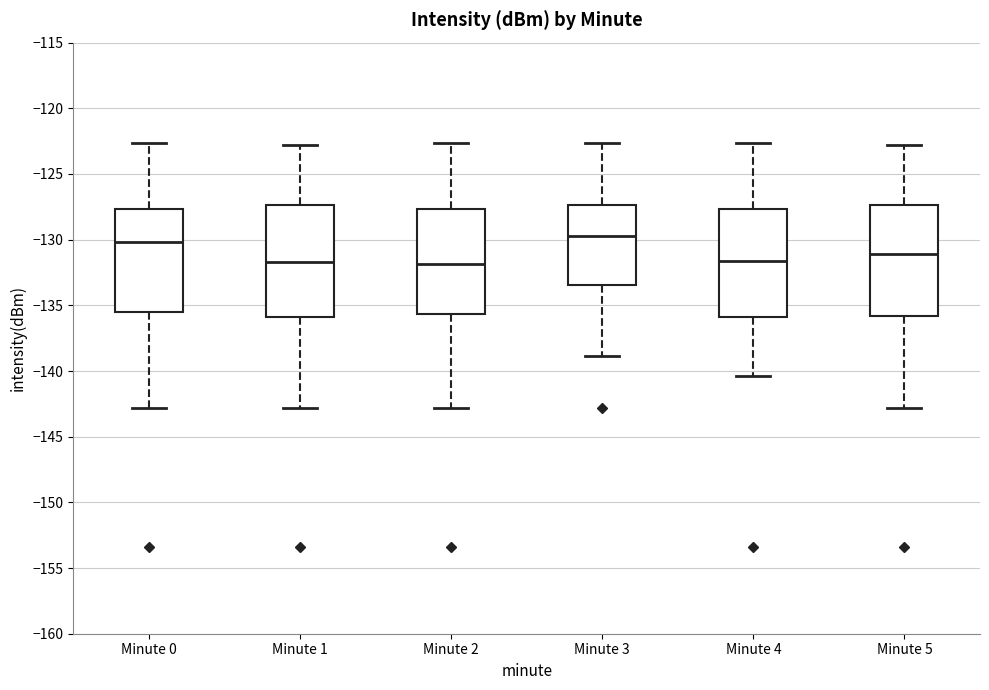

Where is the lower edge of the box for Minute 2 on the y-axis? The values are not printed on the chart, so give them approximately, as read against the axis.

-135.5